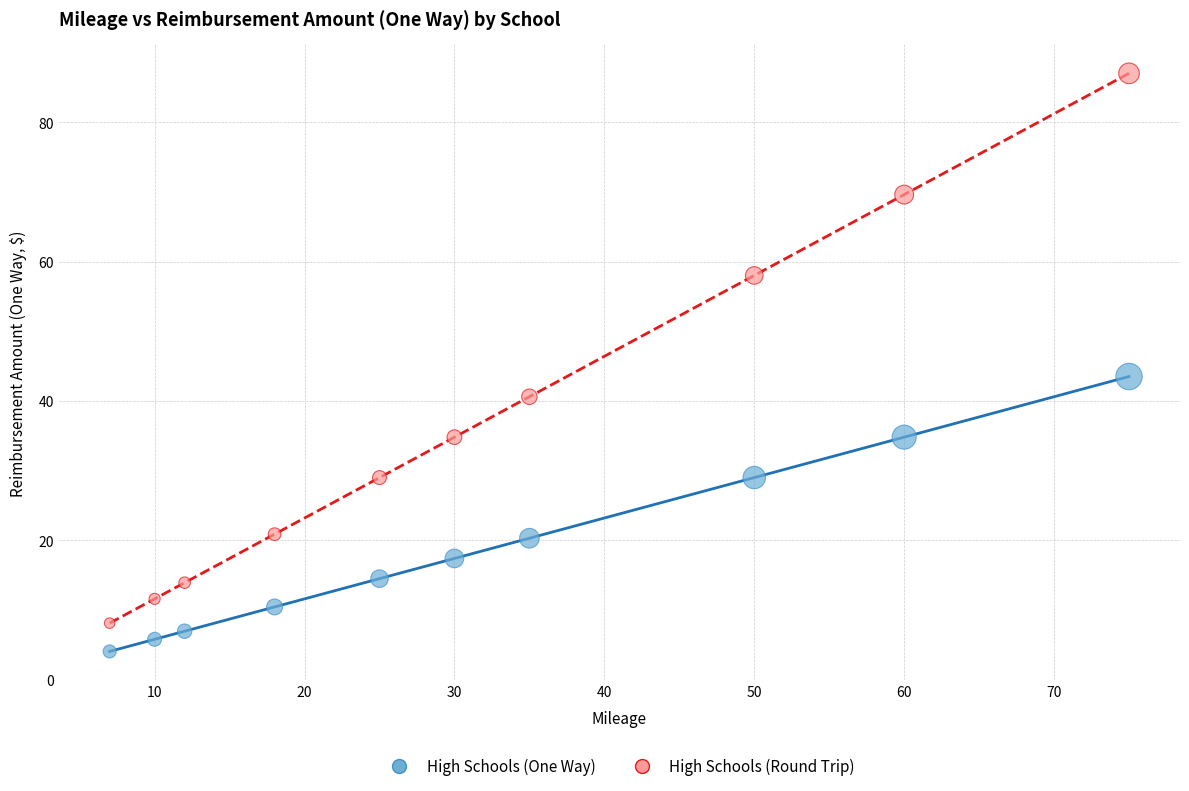

Across all series, what Y value is closest to 45?

43.5